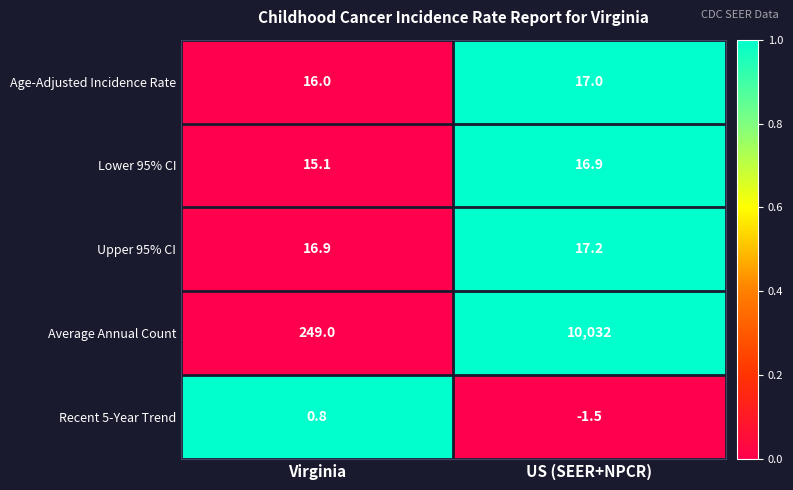

Which series has the widest spread of values?

Average Annual Count